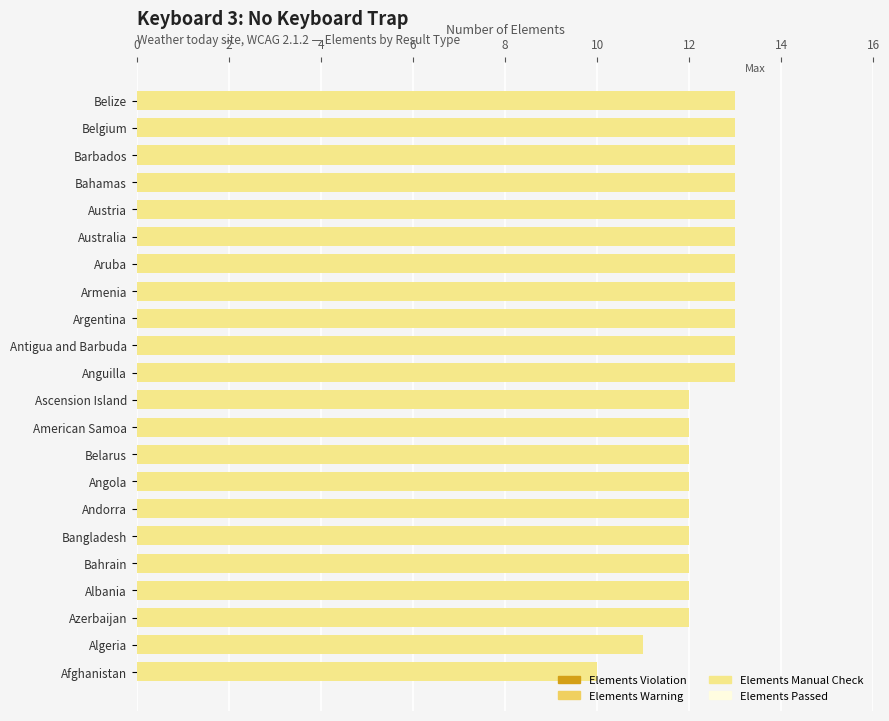

The value at Algeria is 11. True or false?

True